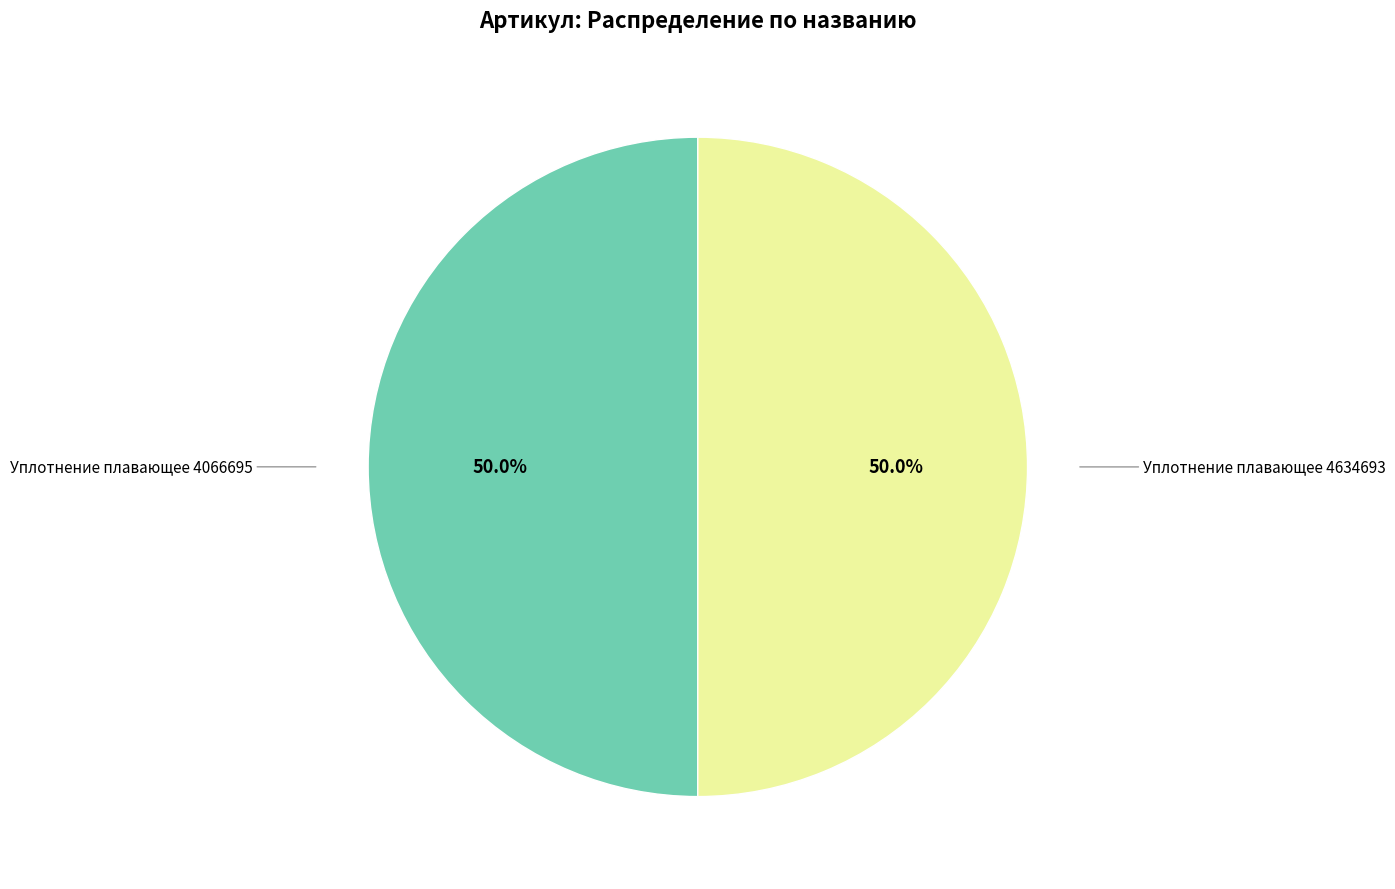

Count the number of slices in the pie.

2